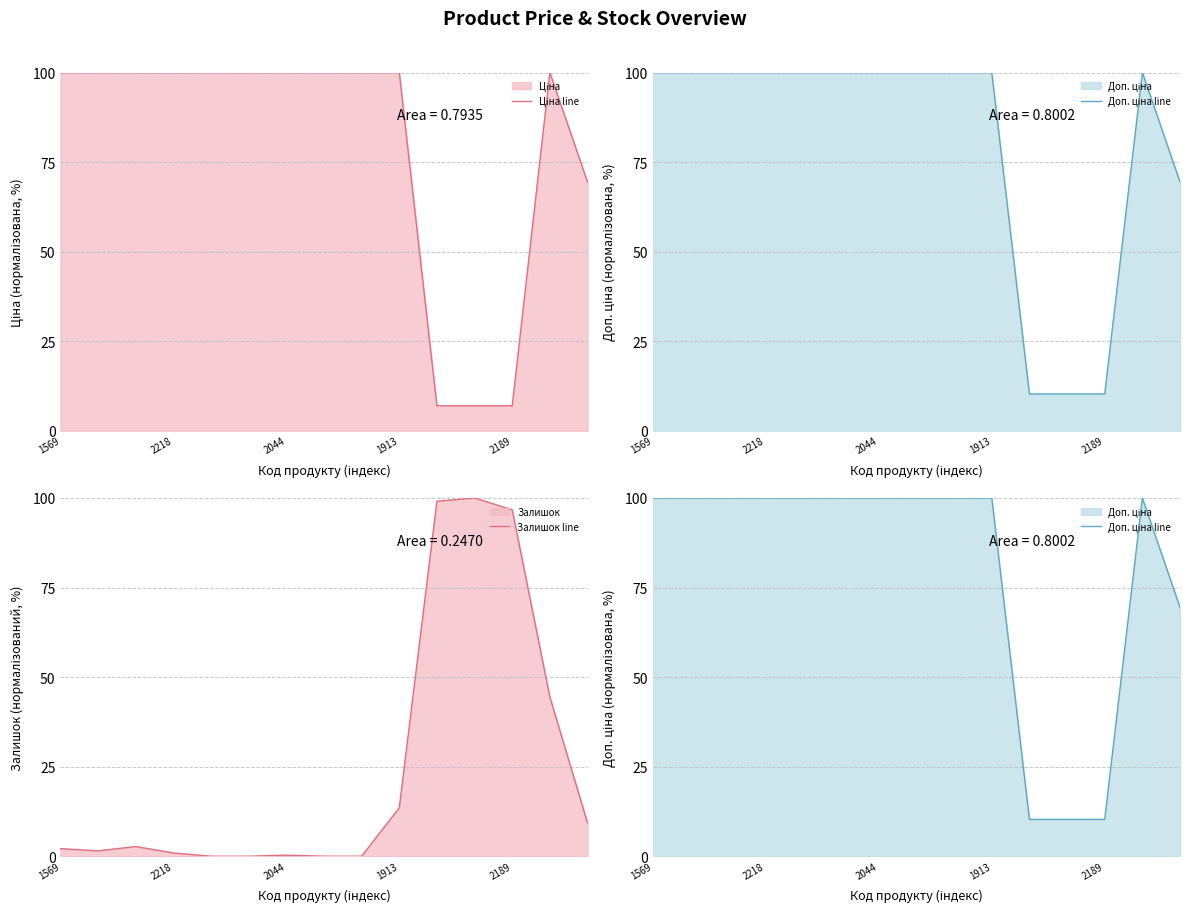

What is the difference between the maximum and minimum values in the Доп. ціна line series?

89.7